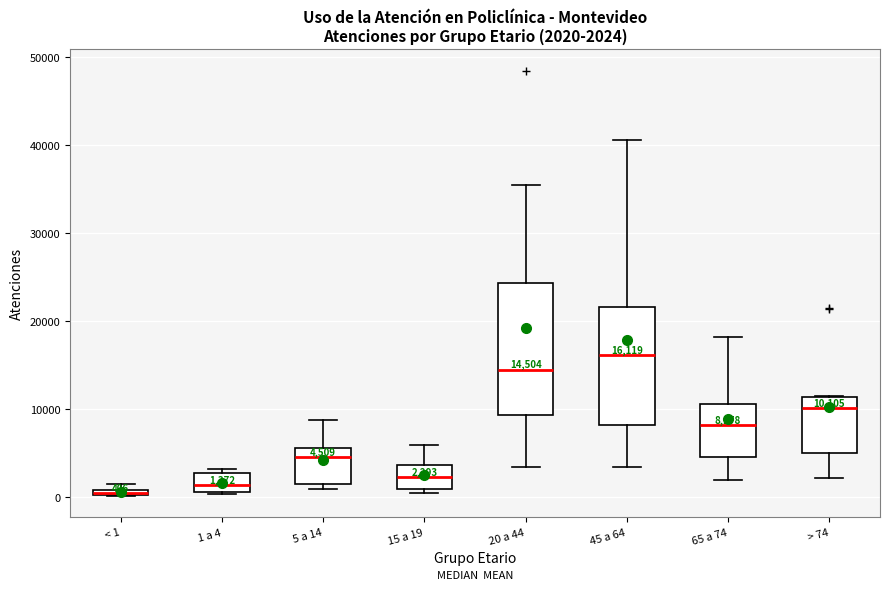

Comparing the boxes themselves (not the whiskers), which one is the tallest?

20 a 44